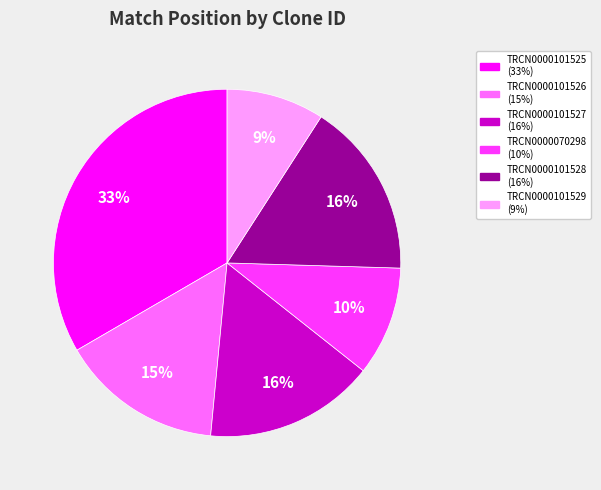

Combined, do TRCN0000070298 (10%) and TRCN0000101529 (9%) account for over 50%?

No